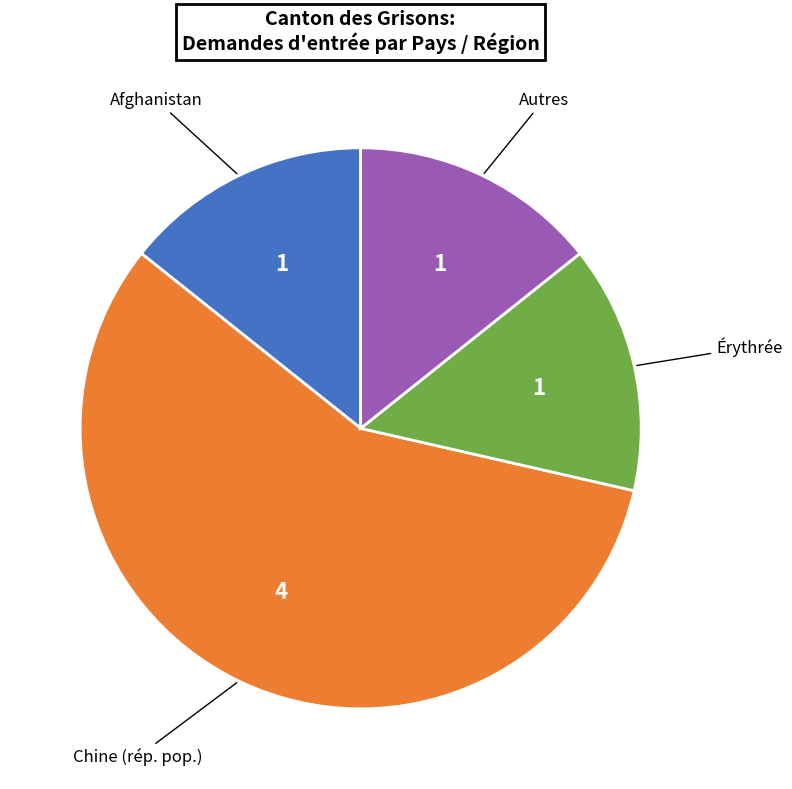

Is there any slice that represents more than half of the pie?

Yes